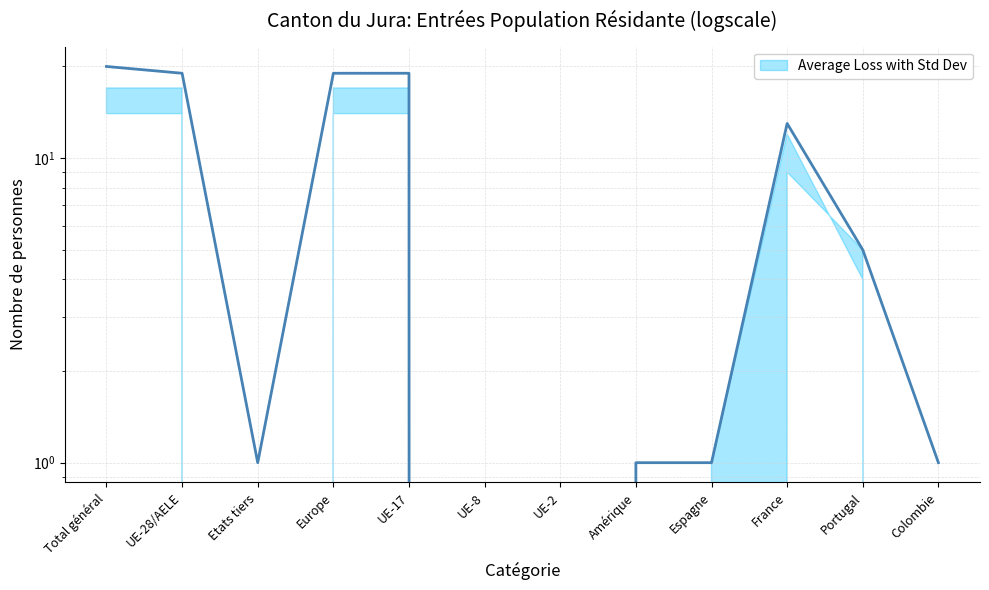

Which category has the lowest value across all series?

UE-8